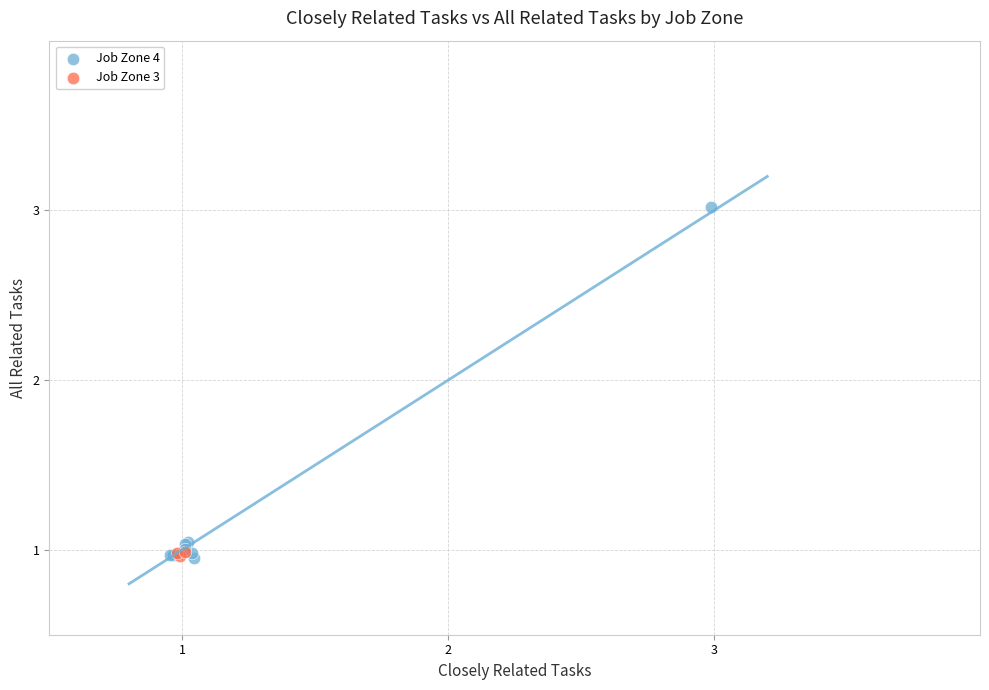

Which series reaches the maximum Y coordinate?

Job Zone 4